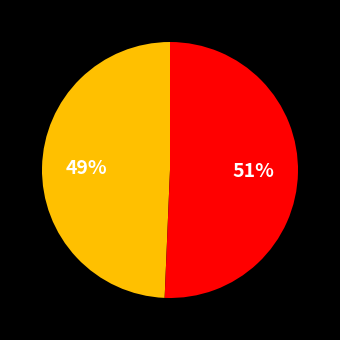

Is there a majority slice in this chart?

Yes